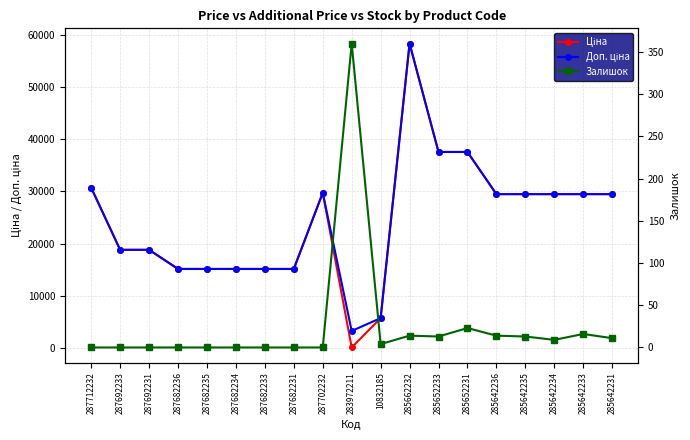

In Залишок, how many points are higher than both neighbors (excluding endpoints)?

4